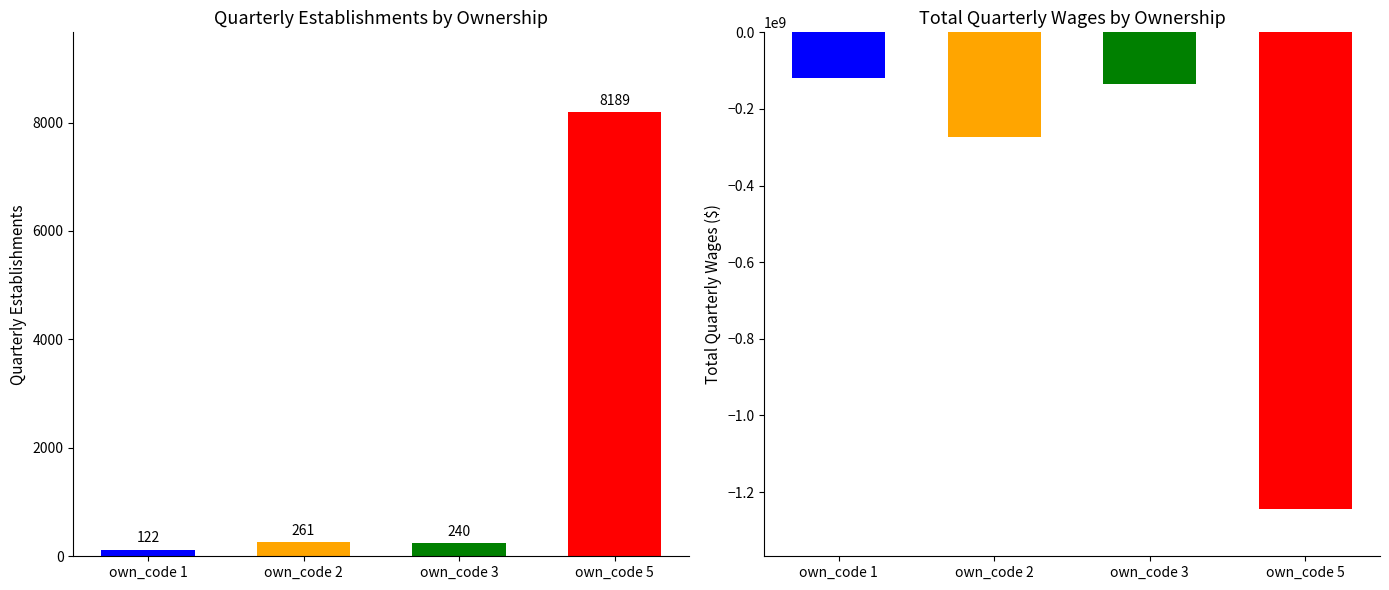

How many groups of bars are there?

4